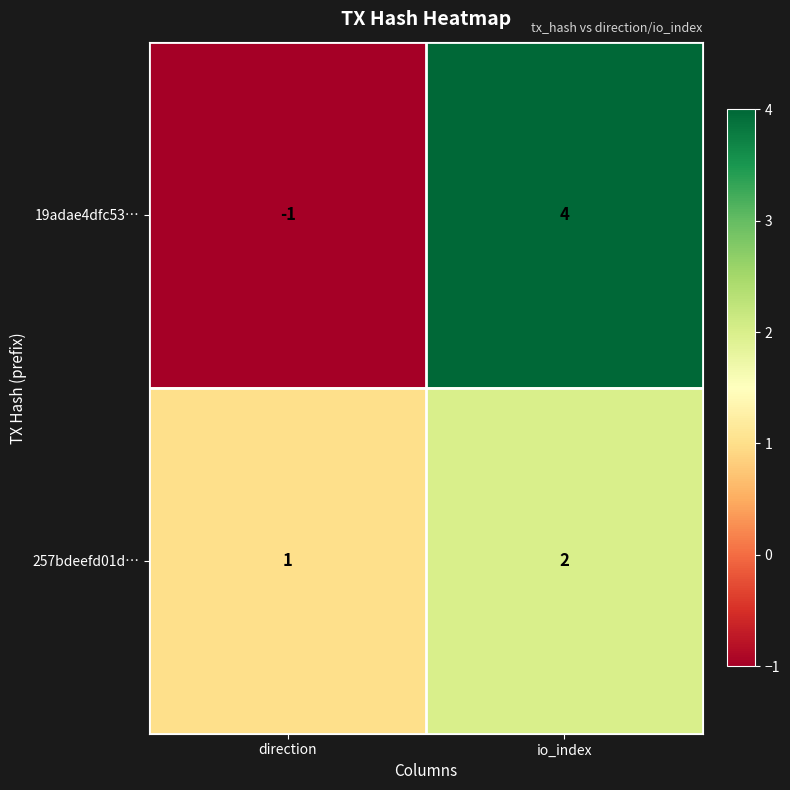

What is the sum of all 19adae4dfc53… values?

3